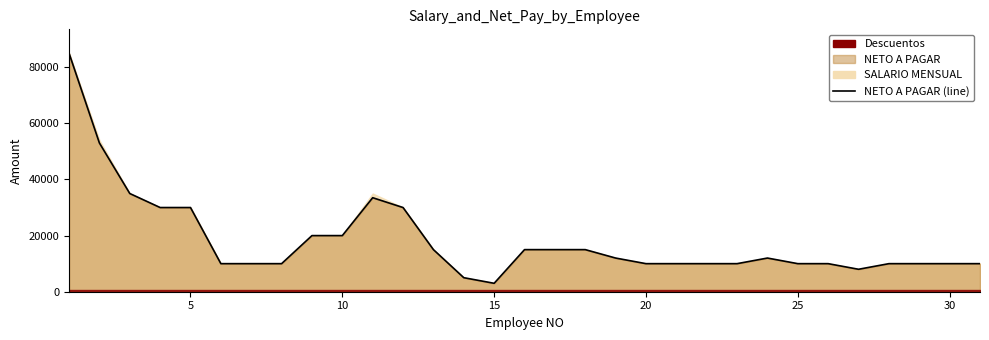

The value at 25 is 10000. True or false?

True